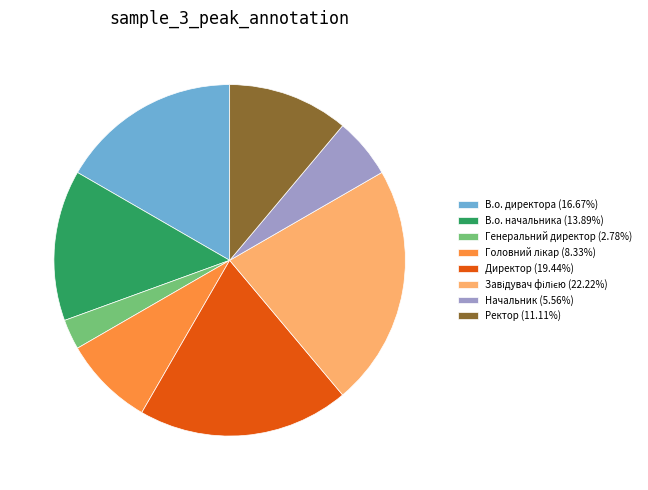

Does any single category account for the majority?

No